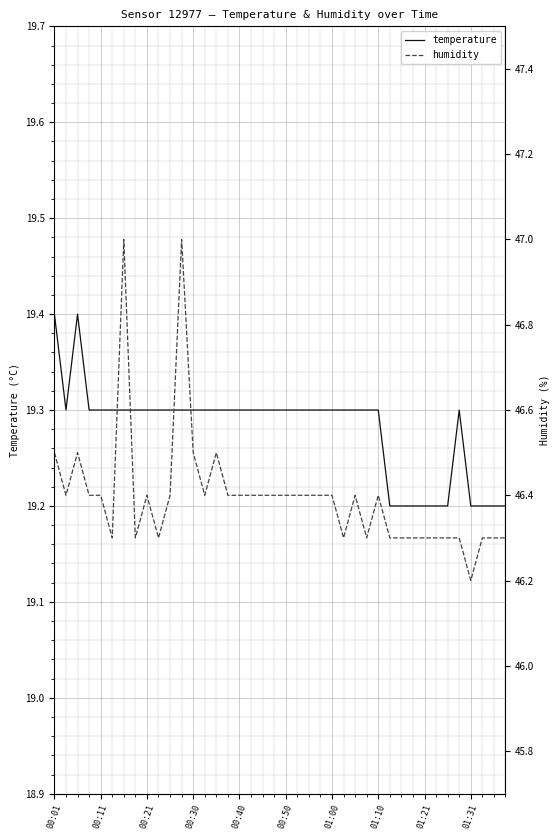

What is the minimum value for temperature?

19.2